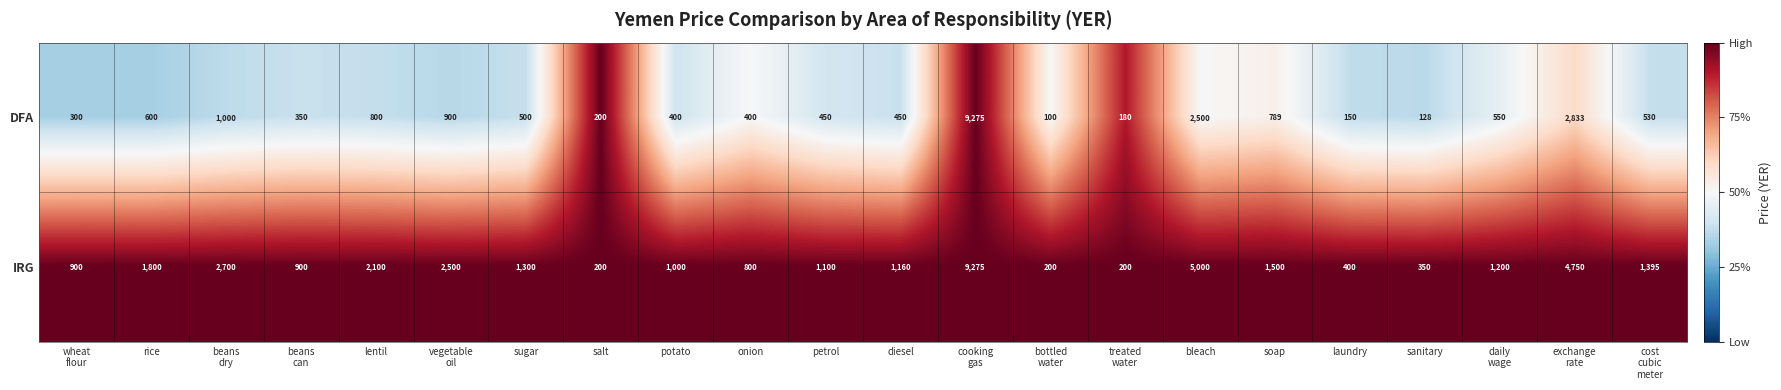

Which series has the largest total across all categories?

IRG